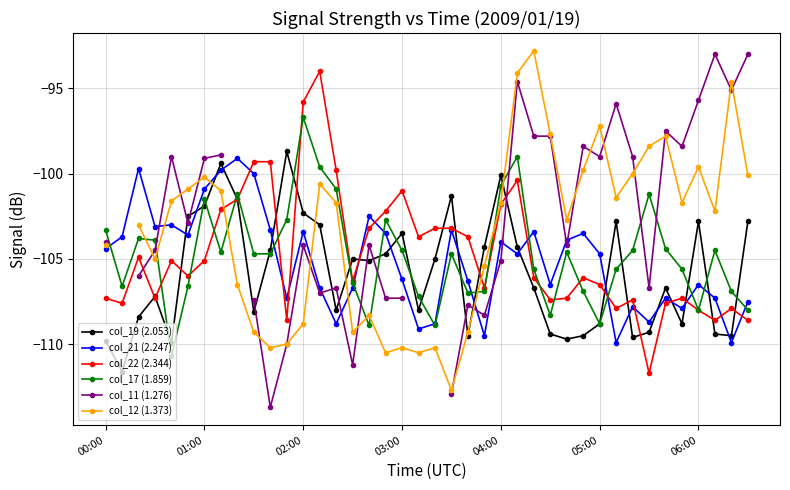

In col_11 (1.276), how many points are higher than both neighbors (excluding endpoints)?

10